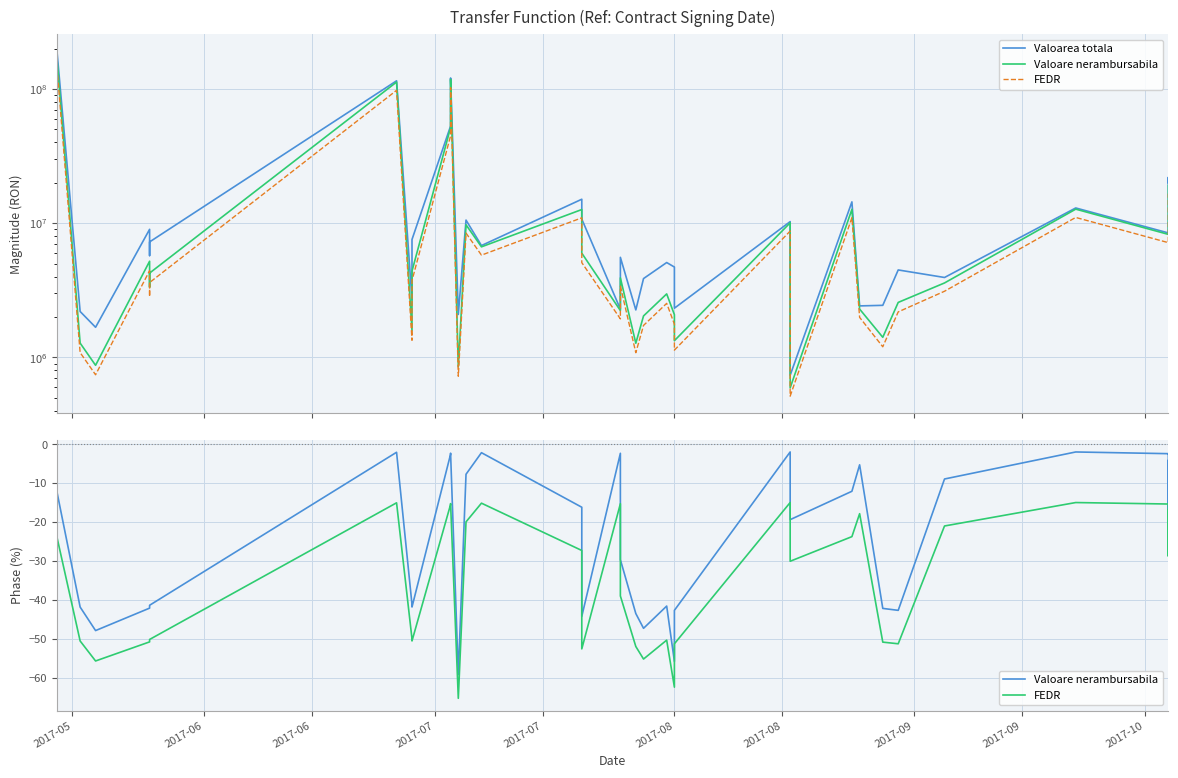

True or false: FEDR and Valoare nerambursabila intersect in this chart.

False